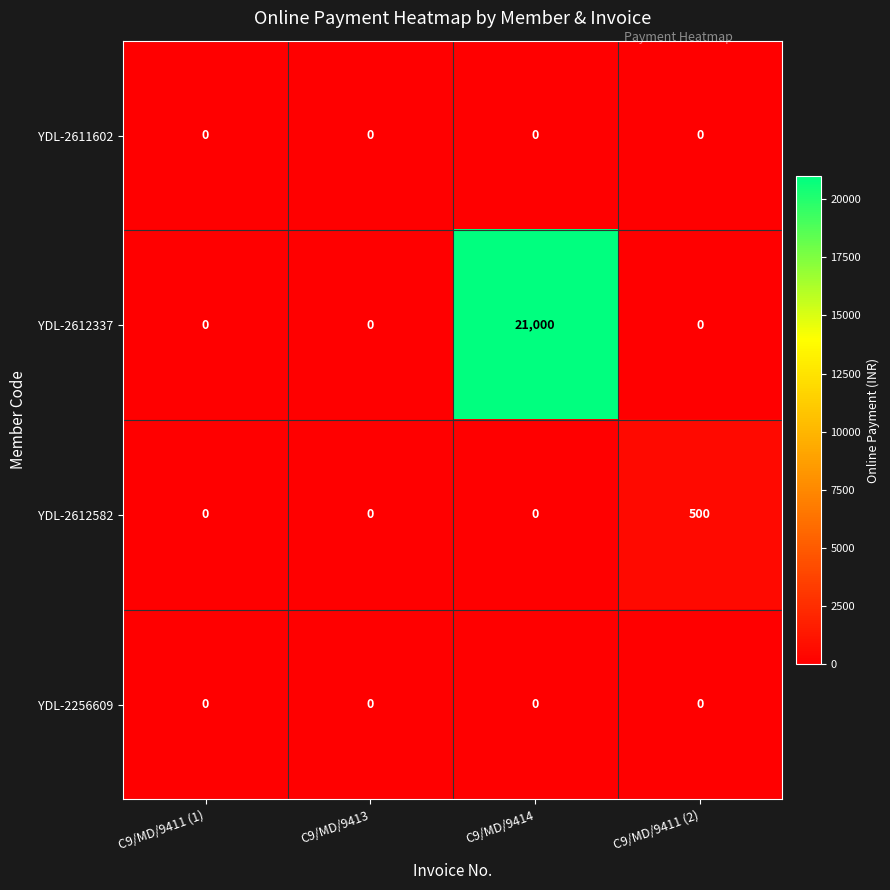

Is the value of YDL-2612337 at C9/MD/9414 greater than the value of YDL-2611602 at C9/MD/9411 (2)?

Yes